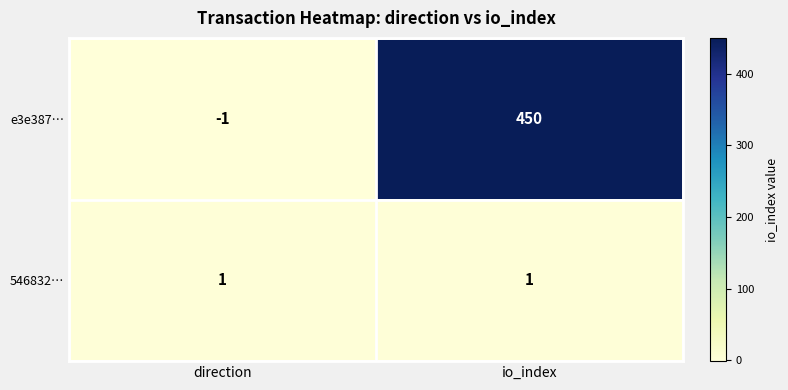

What is the difference between the maximum and minimum values in the e3e387… series?

451